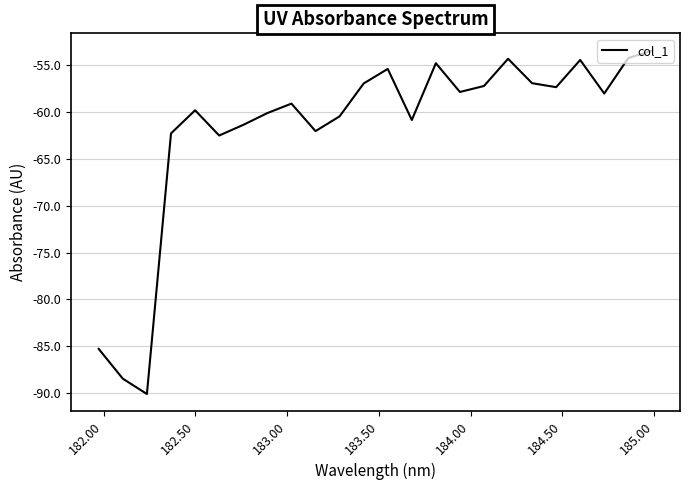

Does the chart have visible grid lines?

Yes